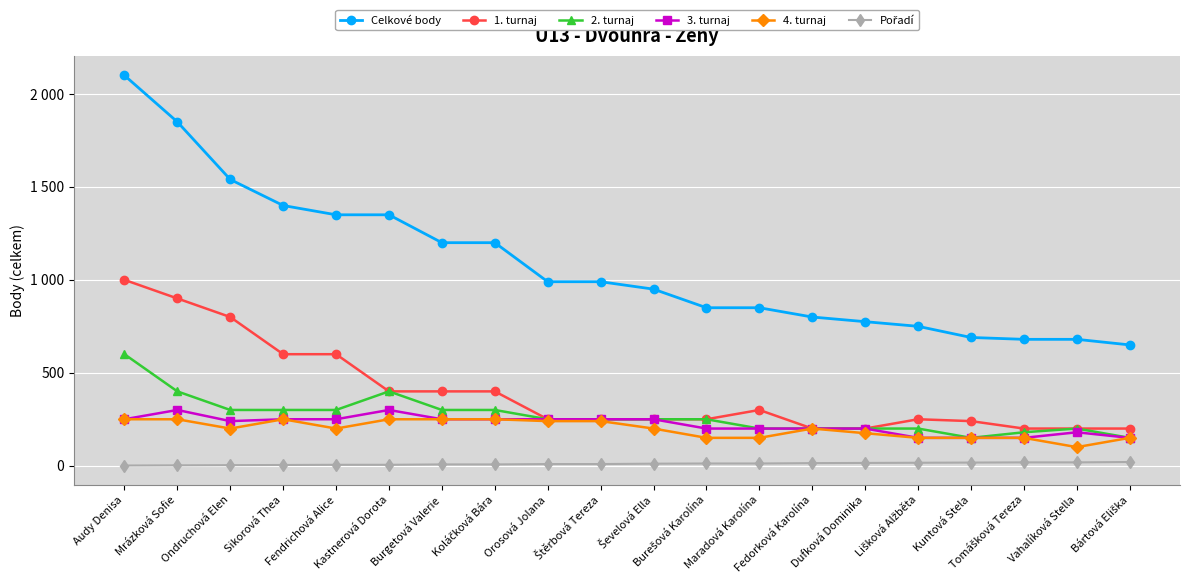

Reading left to right, what are all the values shown in this chart?

Celkové body: 2100	1850	1540	1400	1350	1350	1200	1200	990	990	950	850	850	800	775	750	690	680	680	650
1. turnaj: 1000	900	800	600	600	400	400	400	250	250	250	250	300	200	200	250	240	200	200	200
2. turnaj: 600	400	300	300	300	400	300	300	250	250	250	250	200	200	200	200	150	180	200	150
3. turnaj: 250	300	240	250	250	300	250	250	250	250	250	200	200	200	200	150	150	150	180	150
4. turnaj: 250	250	200	250	200	250	250	250	240	240	200	150	150	200	175	150	150	150	100	150
Pořadí: 1	2	3	4	5	5	7	7	9	9	11	12	12	14	15	16	17	18	18	20